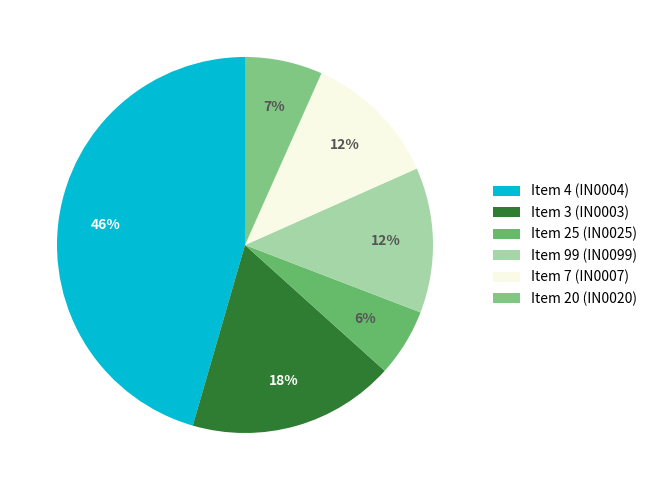

How many slices are in this pie chart?

6